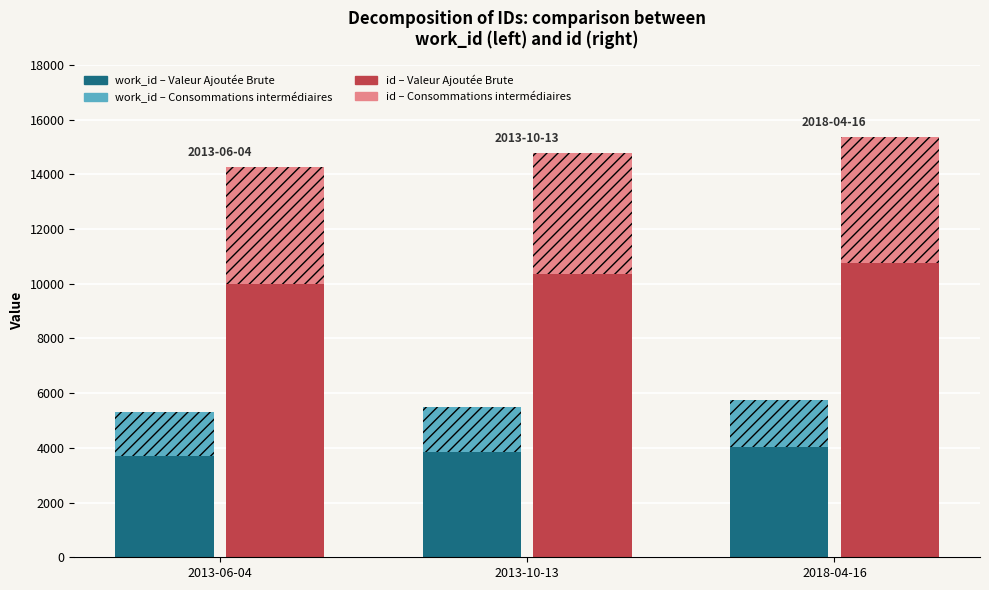

Are the bars horizontal?

No